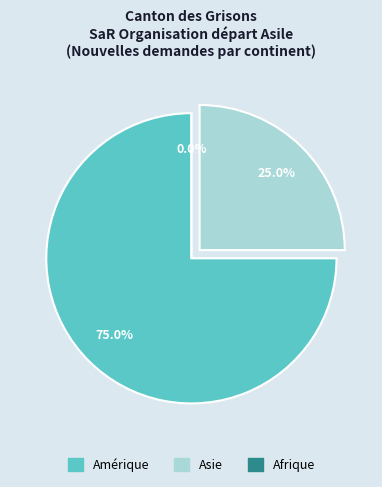

To the nearest percent, what percentage of the pie is Asie?

25%